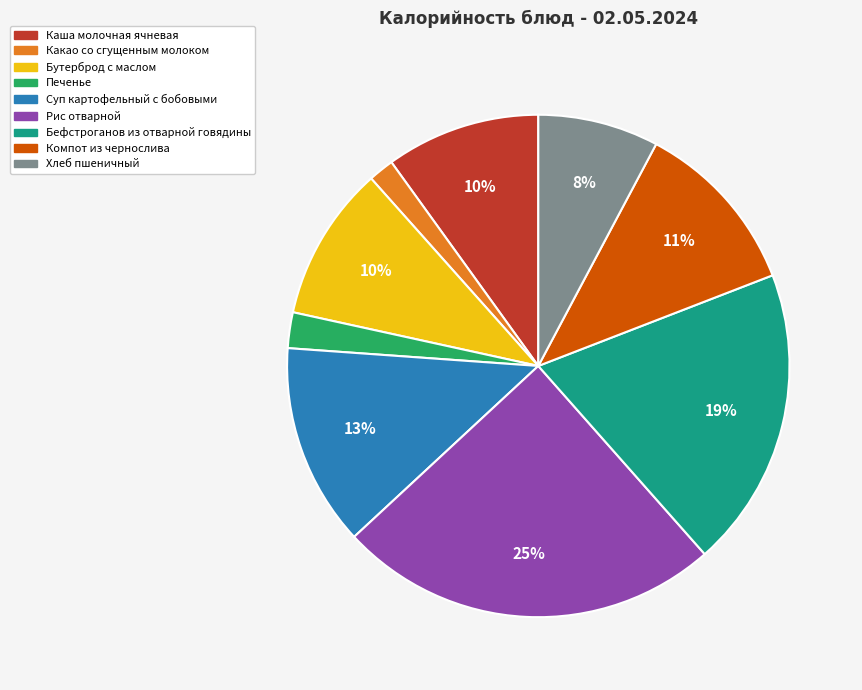

To the nearest percent, what percentage of the pie is Какао со сгущенным молоком?

2%